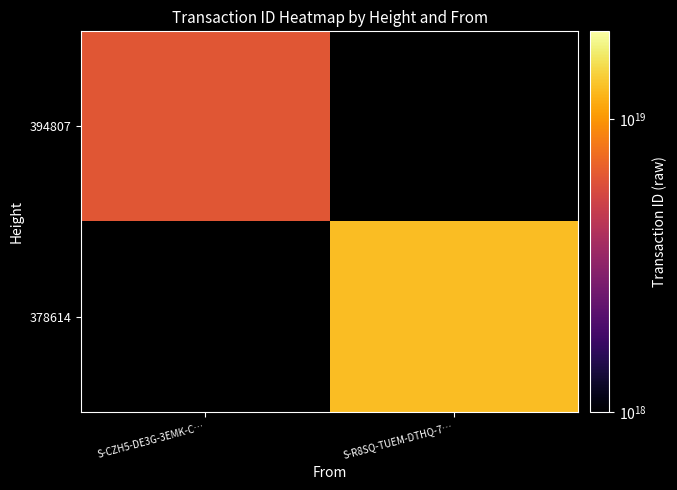

At how many categories does at least one series exceed 7554606388309805056?

1